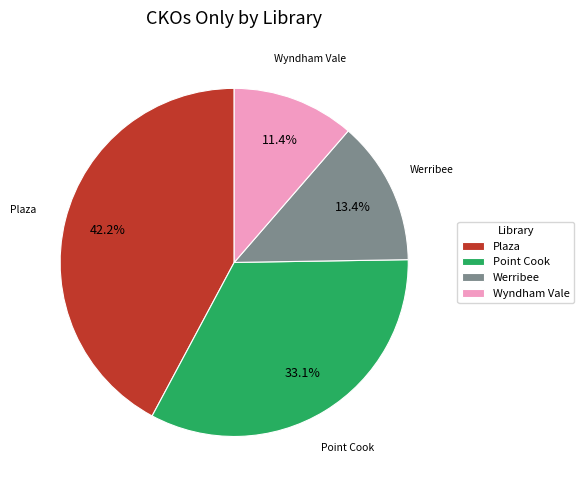

What is the ratio of the value at Point Cook to the value at Plaza?

0.8